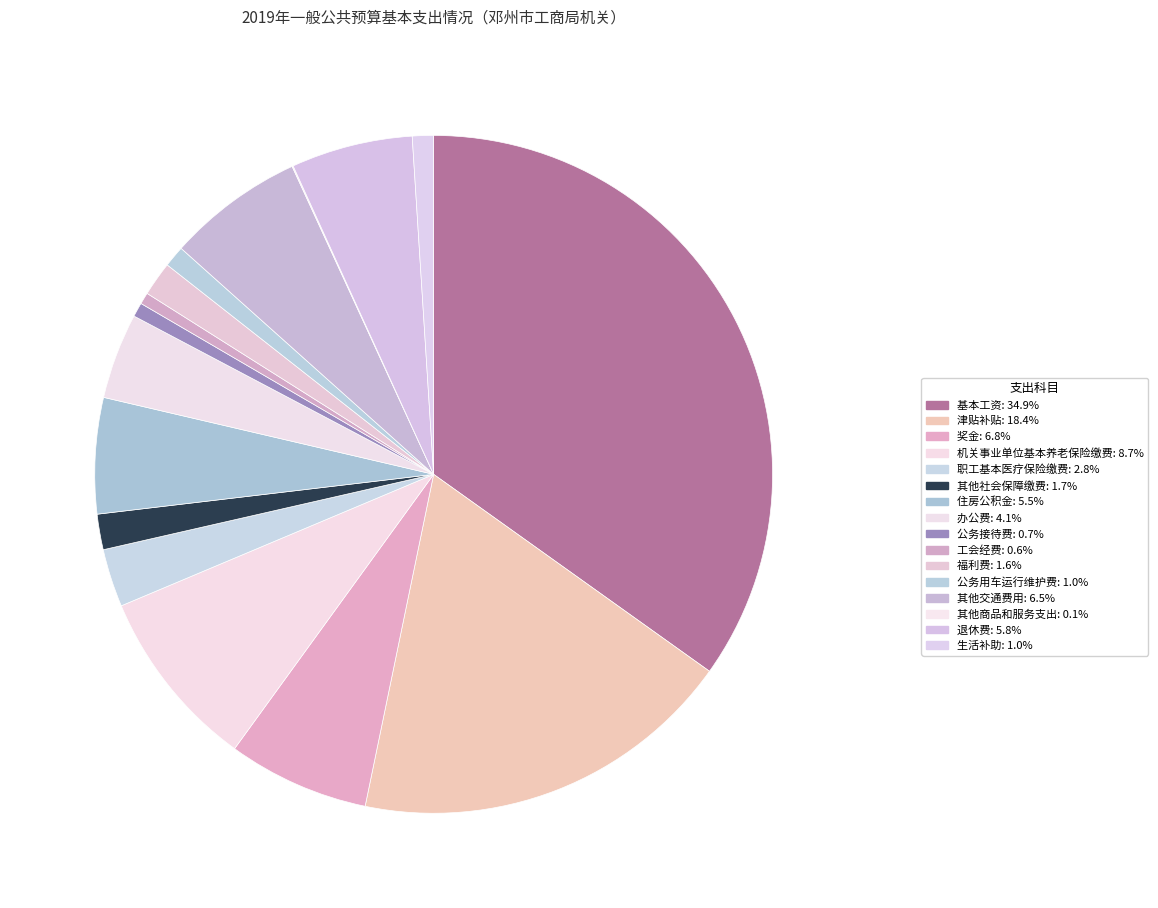

Count the number of slices in the pie.

16